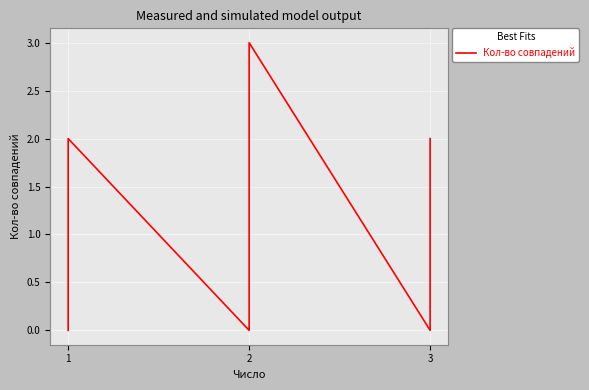

Does the chart display data point markers on the line(s)?

No